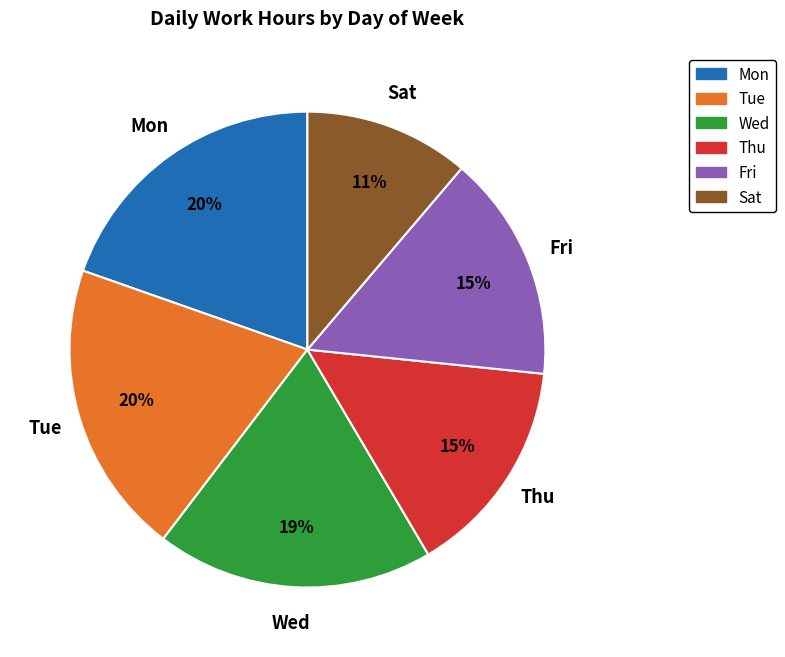

To the nearest percent, what is the average slice percentage?

17%